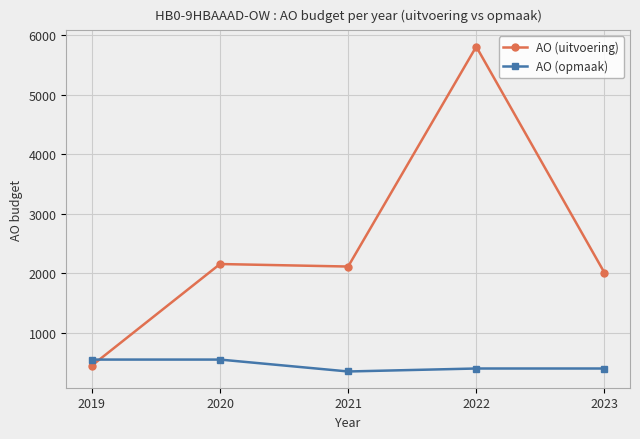

What is the difference between the AO (uitvoering) values at 2019 and 2023?

1561